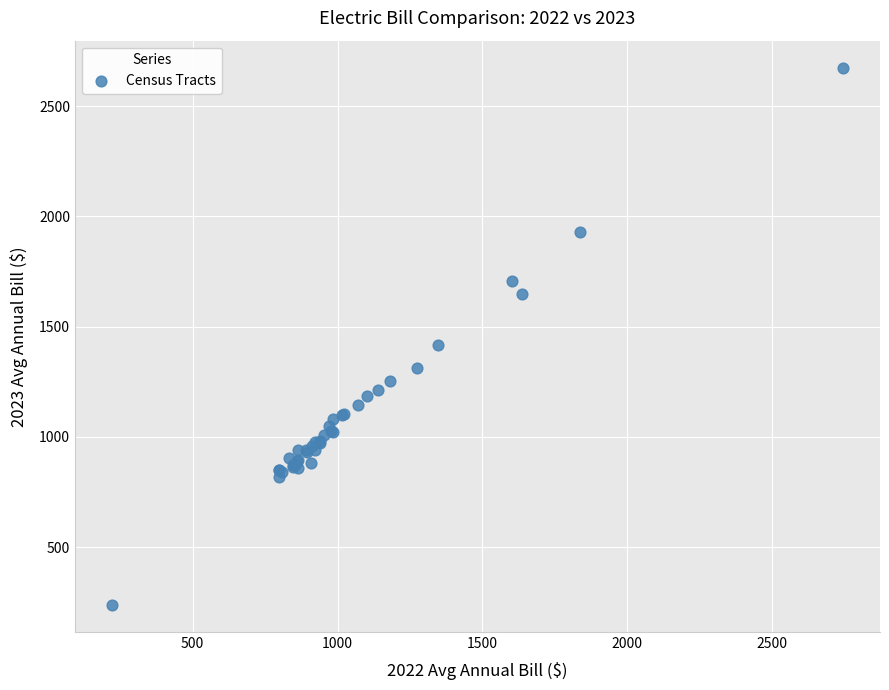

What Y value in the scatter plot is closest to 1456?

1417.8